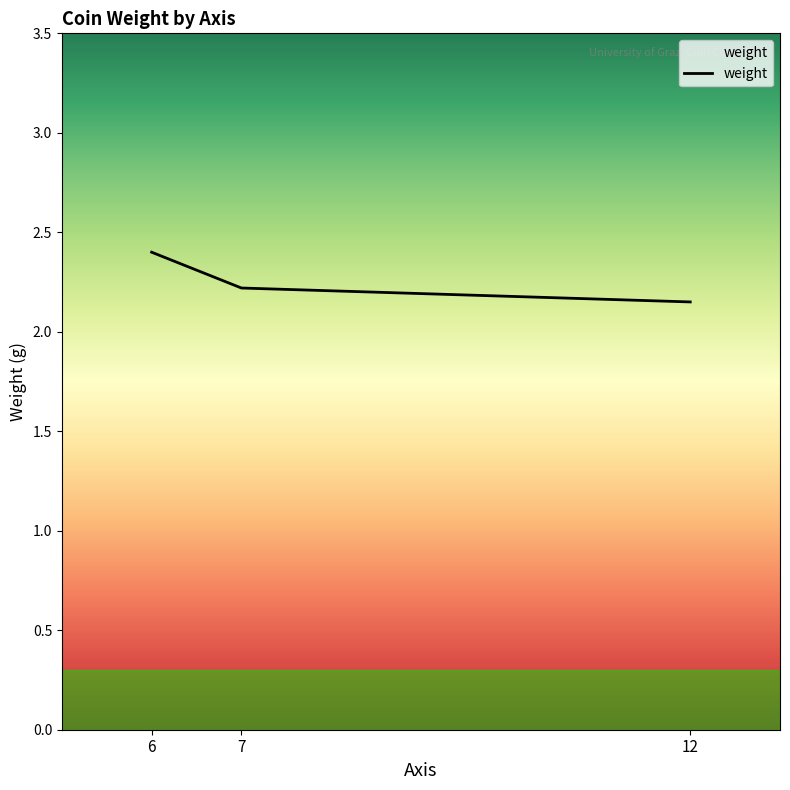

What is the ratio of the value at 7 to the value at 12?

1.0